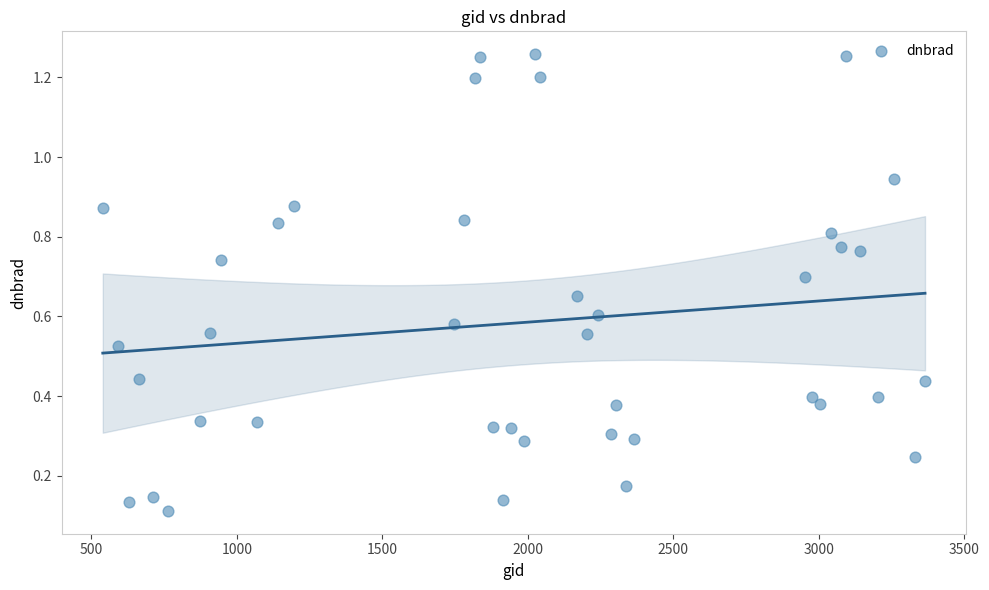

What is the range of Y values (max minus min)?

1.1